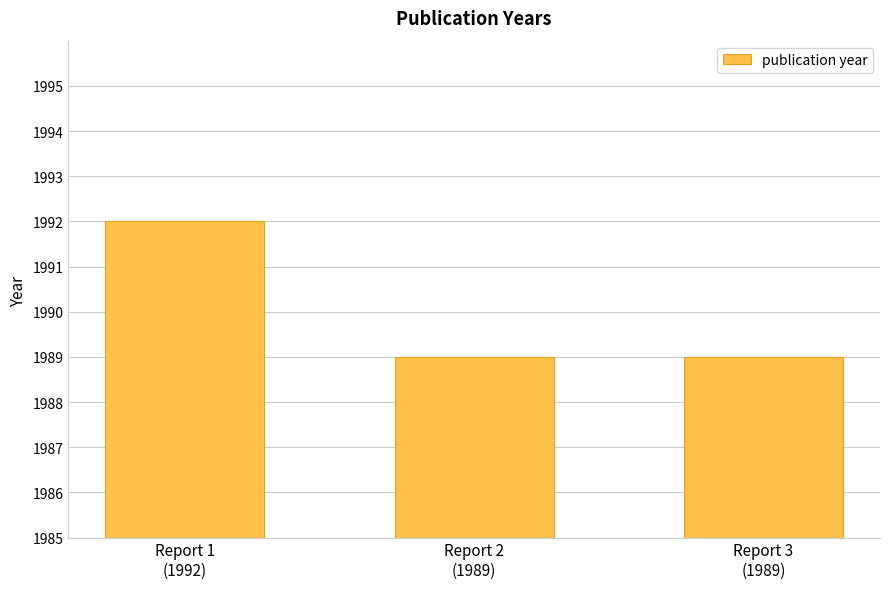

What is the sum of all values?

5970